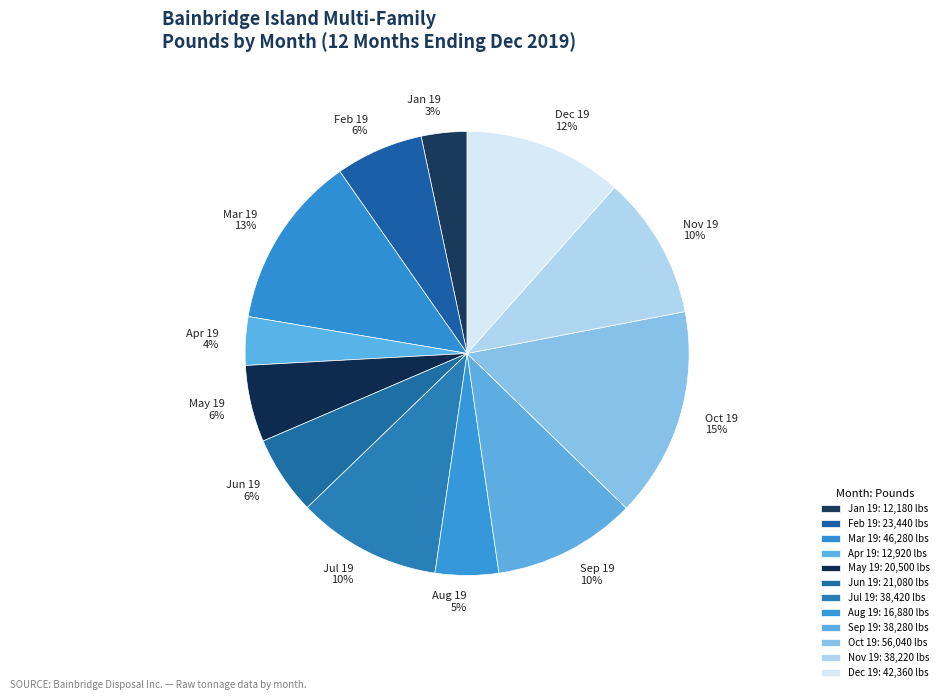

To the nearest percent, what is the difference between the May 19 and Oct 19 slice percentages?

10%